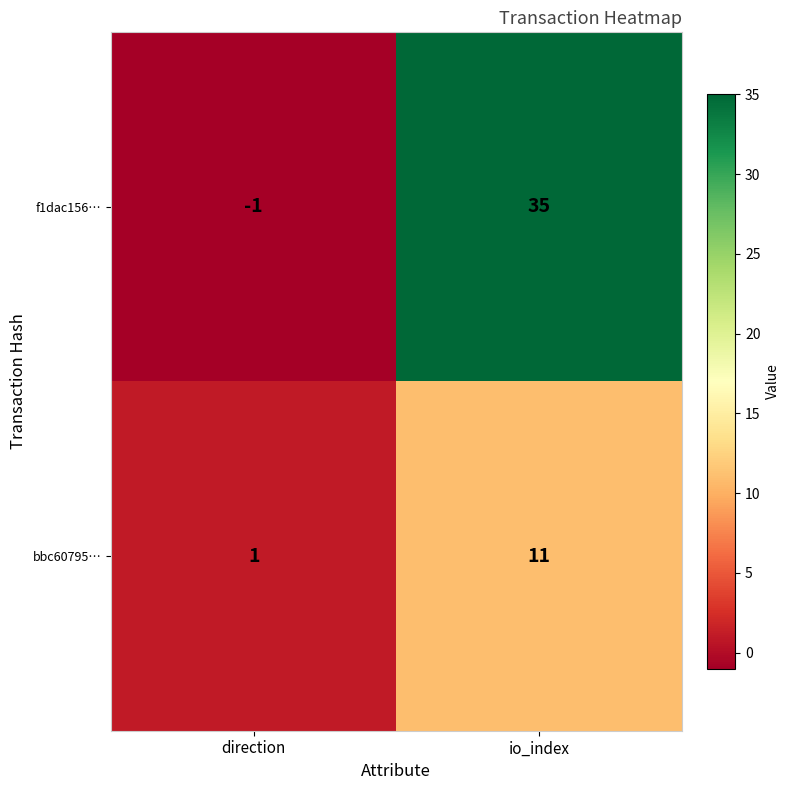

Where is f1dac156… nearest to the value 17?

direction